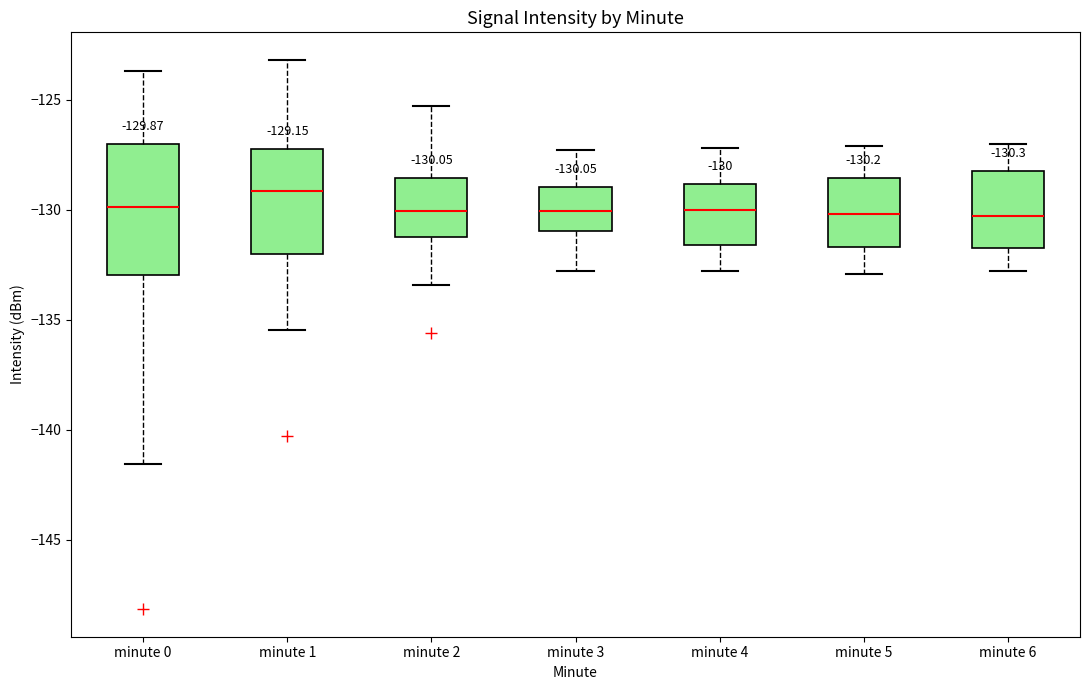

Comparing the boxes themselves (not the whiskers), which one is the tallest?

minute 0